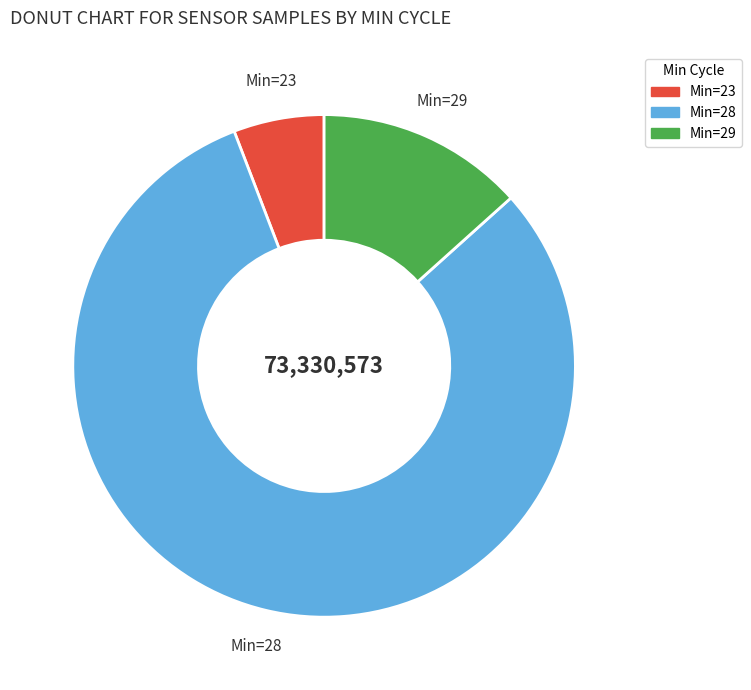

Is there any slice that represents more than half of the pie?

Yes